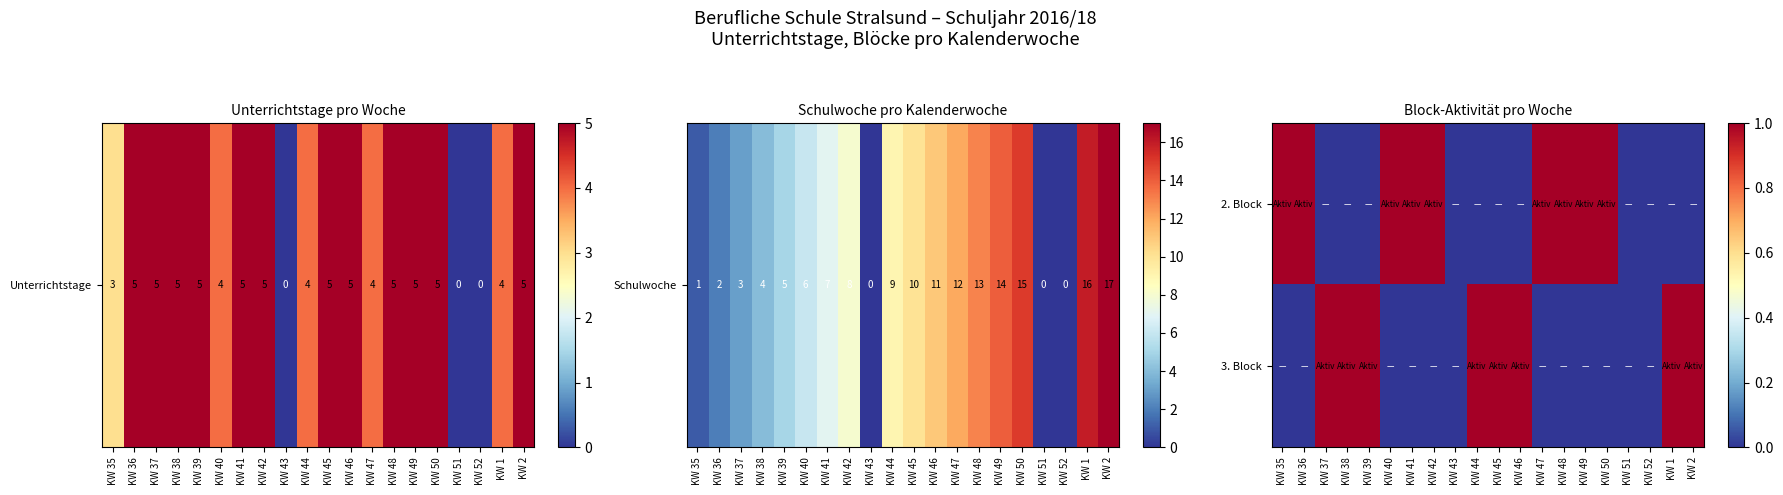

Rank the series by their average value, from lowest to highest.

3. Block, 2. Block